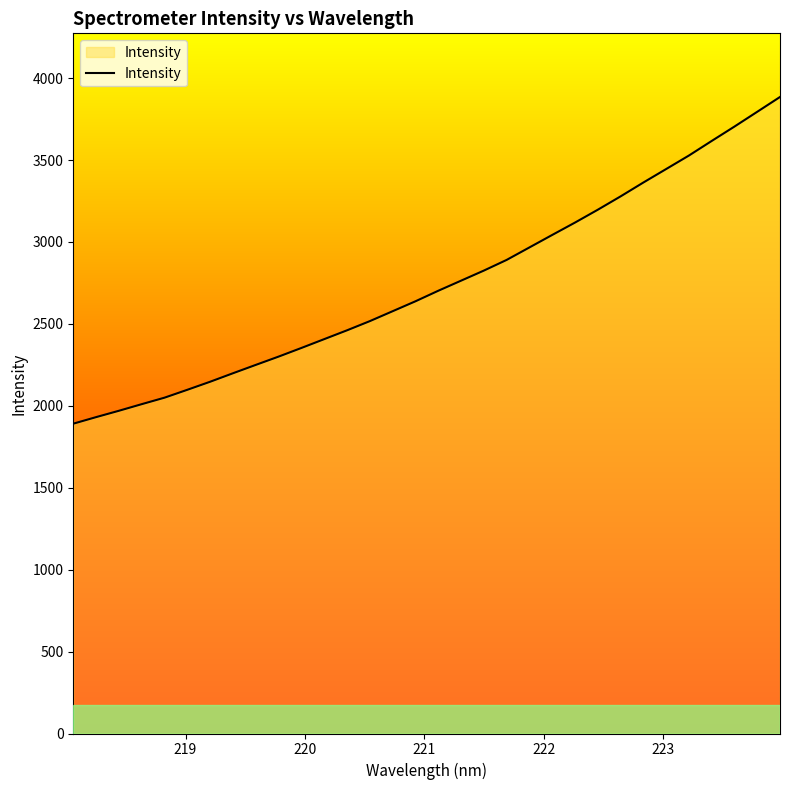

What is the maximum value shown in the chart?

3885.1